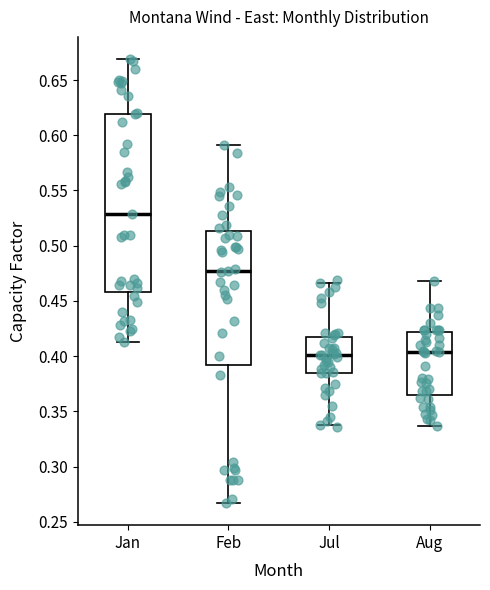

Reading left to right, transcribe this box plot: for each box, give where its median line is, the range the box spans, and where its two whiskers end, as read against the y-axis. The values are not printed on the chart, so give them approximately, as read against the axis.

Jan: median 0.530, box 0.460 to 0.620, whiskers 0.415 to 0.670
Feb: median 0.475, box 0.390 to 0.515, whiskers 0.265 to 0.590
Jul: median 0.400, box 0.385 to 0.420, whiskers 0.340 to 0.465
Aug: median 0.405, box 0.365 to 0.420, whiskers 0.335 to 0.470